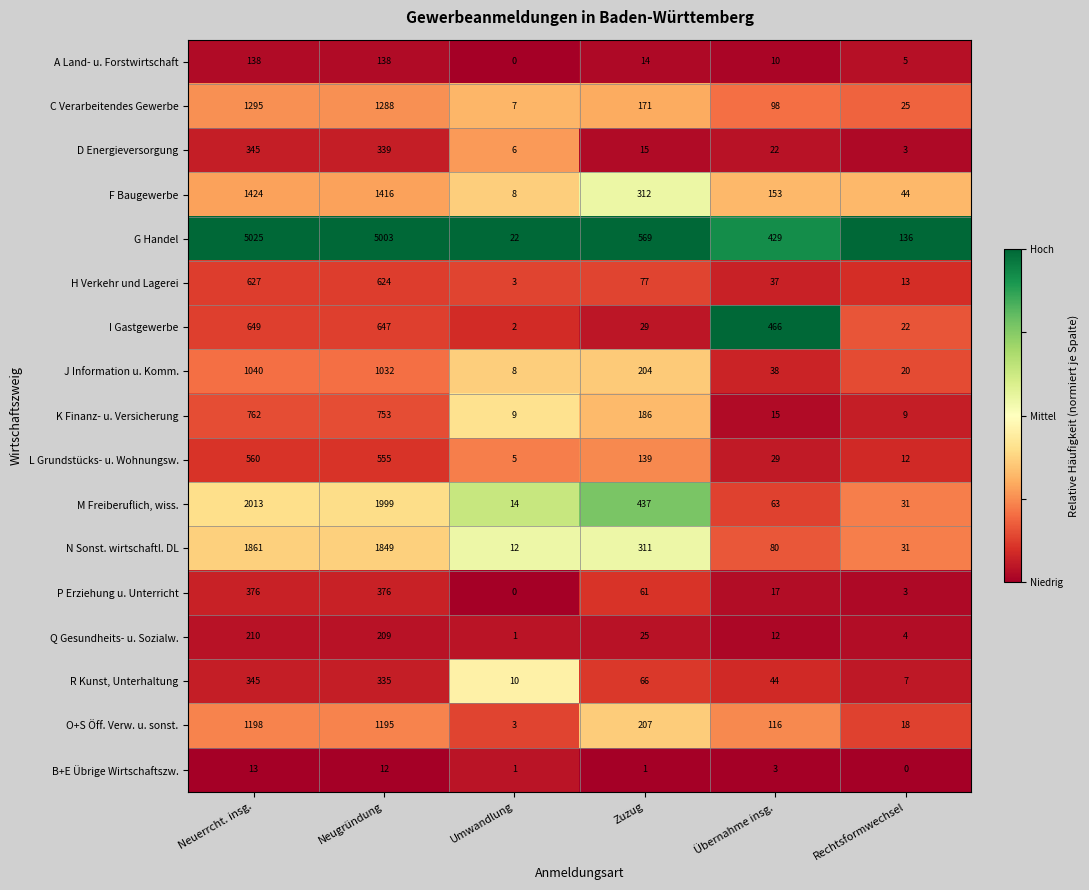

Which label corresponds to the largest value in the chart?

Neuerrcht. insg.